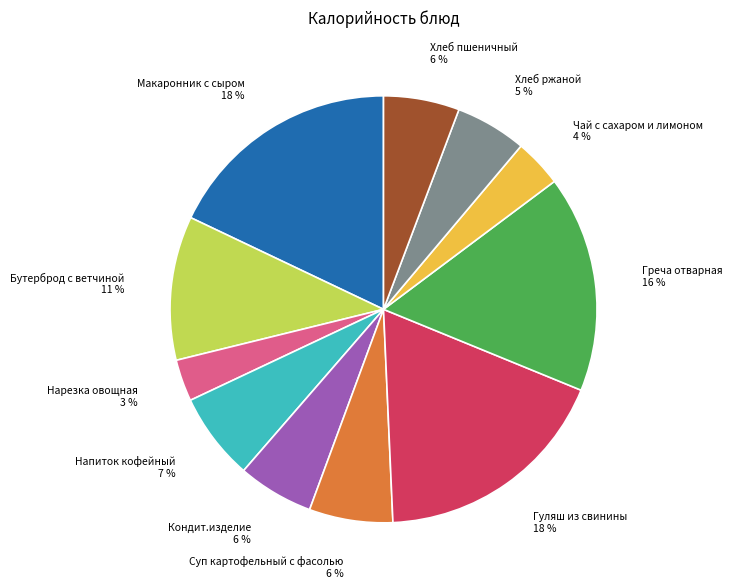

Does any single category account for the majority?

No